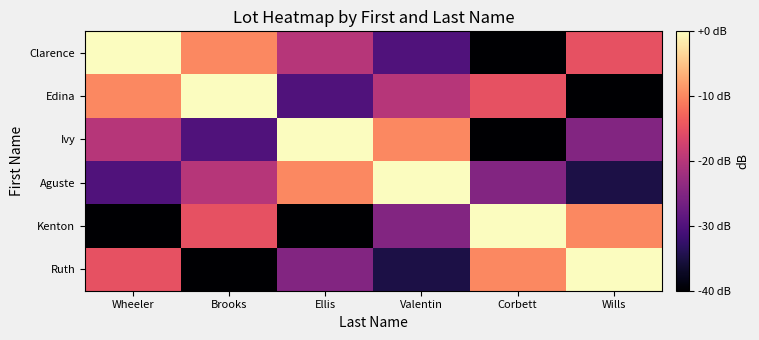

Reading right to left, list all the values displayed in this chart.

Clarence: Wills=-15	Corbett=-40	Valentin=-30	Ellis=-20	Brooks=-10	Wheeler=0
Edina: Wills=-40	Corbett=-15	Valentin=-20	Ellis=-30	Brooks=0	Wheeler=-10
Ivy: Wills=-25	Corbett=-40	Valentin=-10	Ellis=0	Brooks=-30	Wheeler=-20
Aguste: Wills=-35	Corbett=-25	Valentin=0	Ellis=-10	Brooks=-20	Wheeler=-30
Kenton: Wills=-10	Corbett=0	Valentin=-25	Ellis=-40	Brooks=-15	Wheeler=-40
Ruth: Wills=0	Corbett=-10	Valentin=-35	Ellis=-25	Brooks=-40	Wheeler=-15